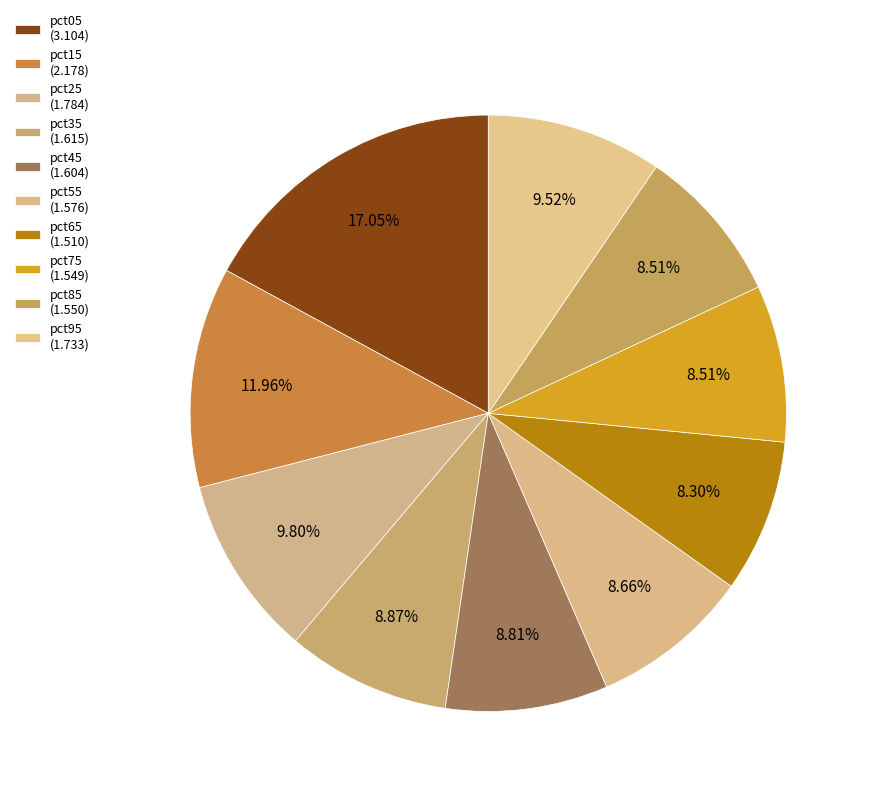

Approximately how many times larger is the value at pct75 compared to pct15?

0.7